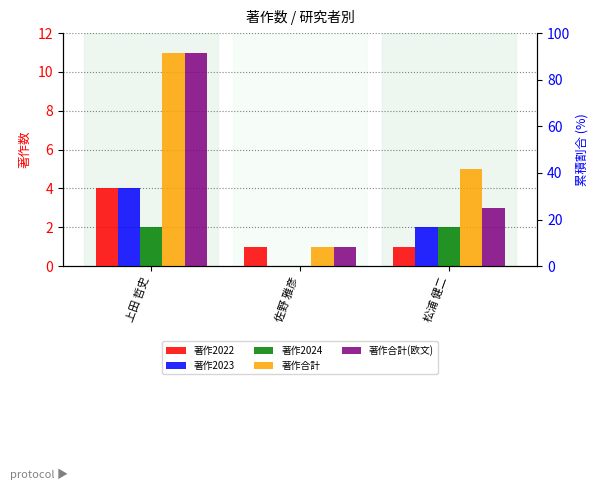

Reading left to right, transcribe all the data shown in this chart.

著作2022: 4	1	1
著作2023: 4	0	2
著作2024: 2	0	2
著作合計: 11	1	5
著作合計(欧文): 11	1	3